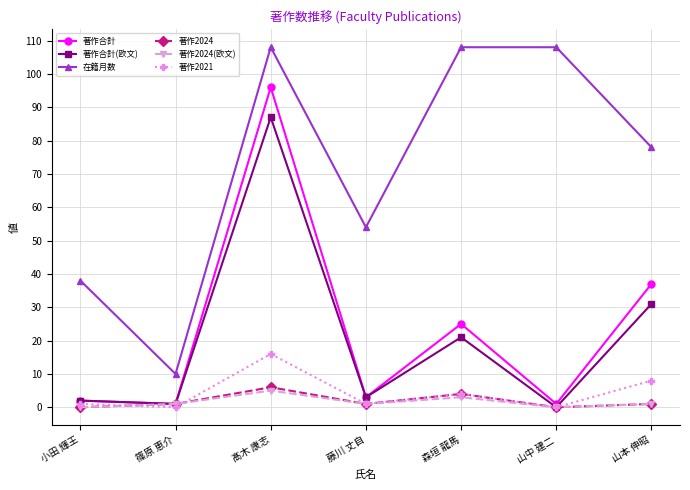

Is it true that 著作合計(欧文) equals 31 at 山本 伸昭?

True